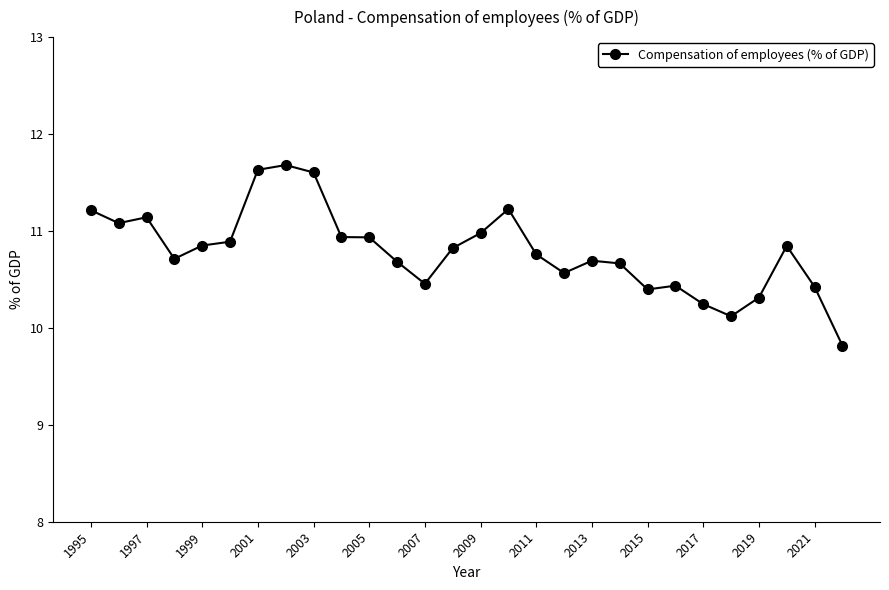

What is the difference between the maximum and minimum values?

1.9